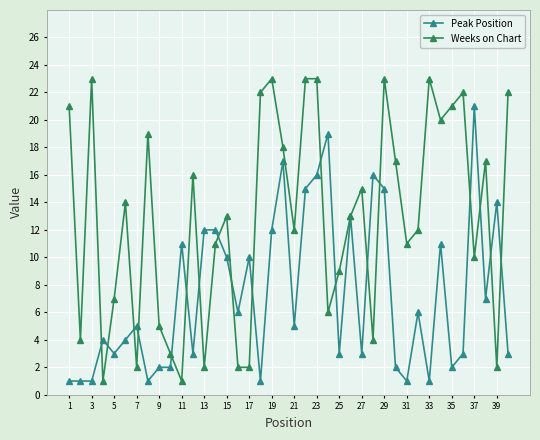

What is the greatest value displayed?

23